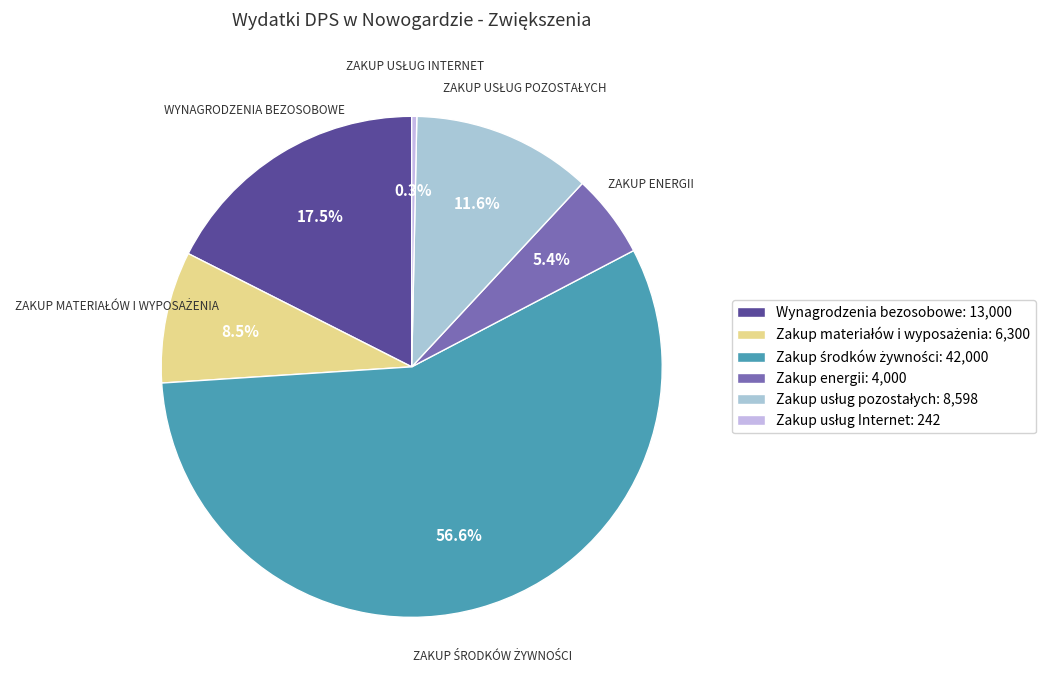

Count the number of slices in the pie.

6